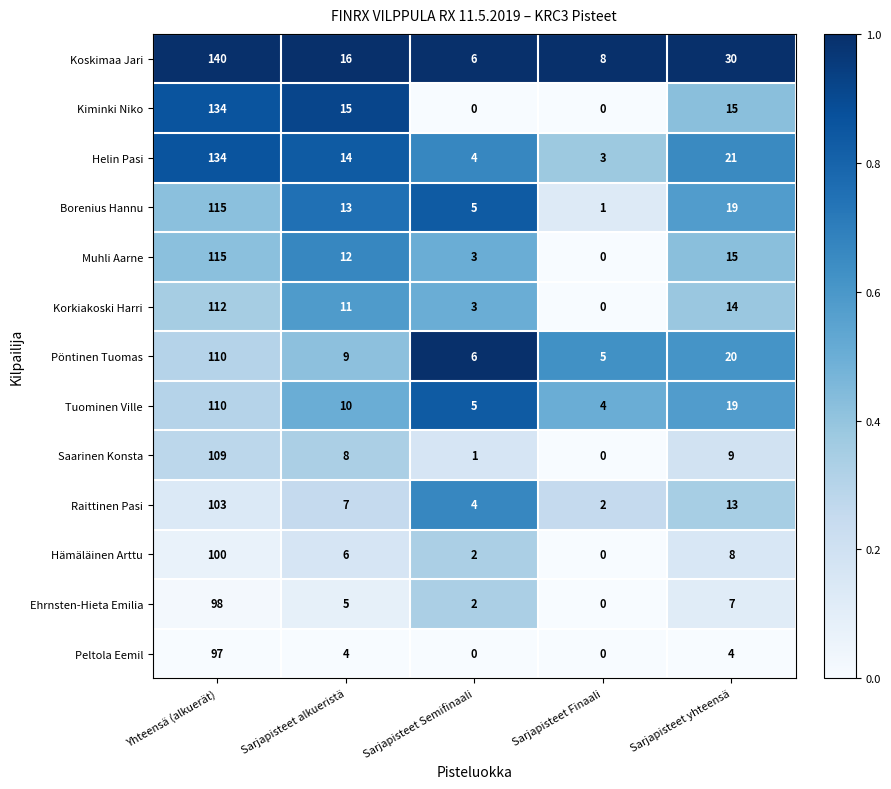

At which category is the sum across all series the highest?

Yhteensä (alkuerät)